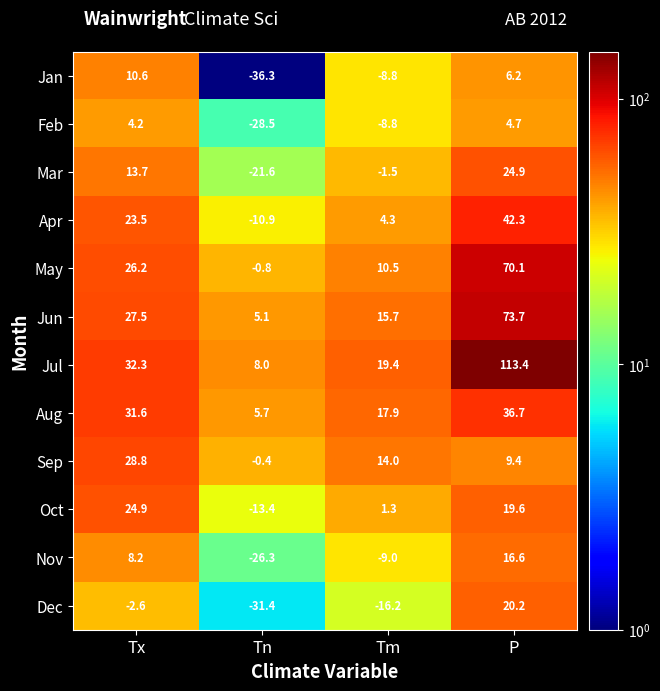

Which series has the widest spread of values?

Jul